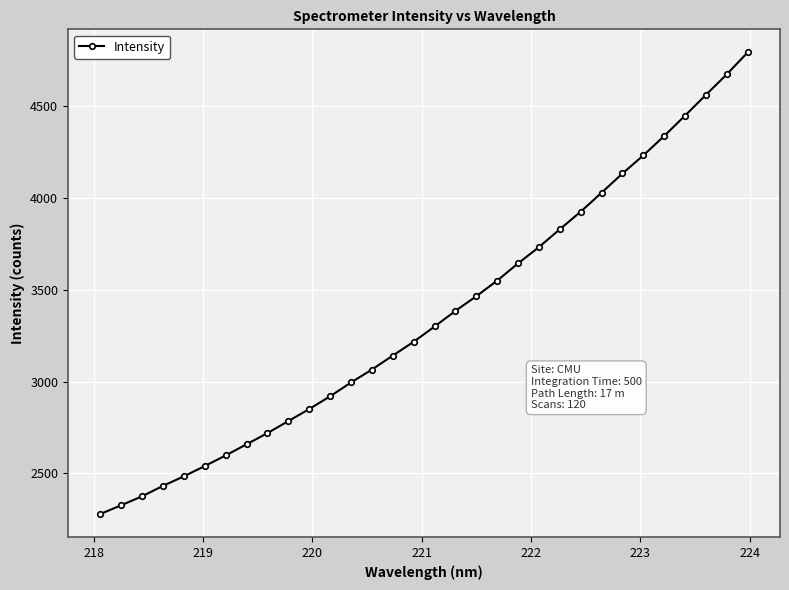

Count the number of data series in this chart.

1